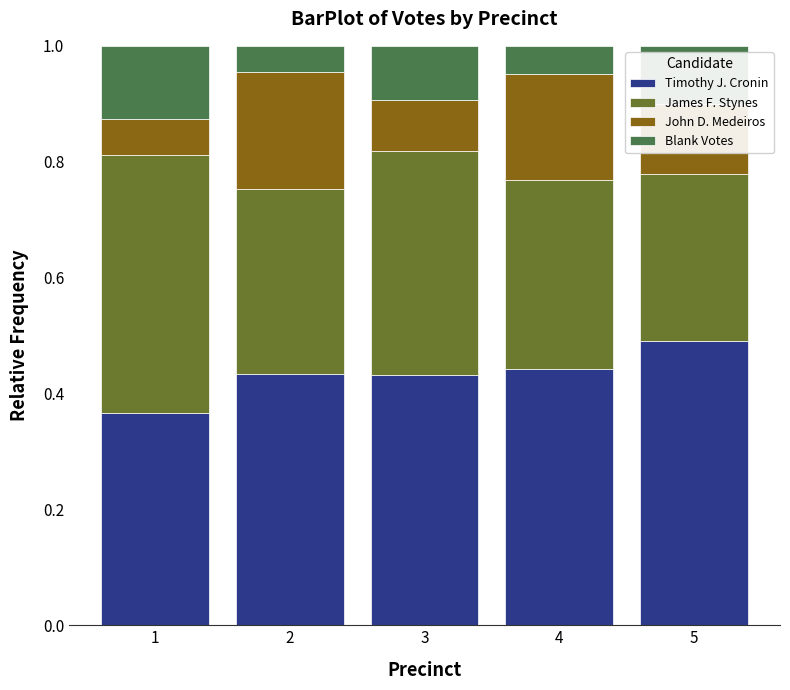

Which category has the highest value in the Timothy J. Cronin series?

5